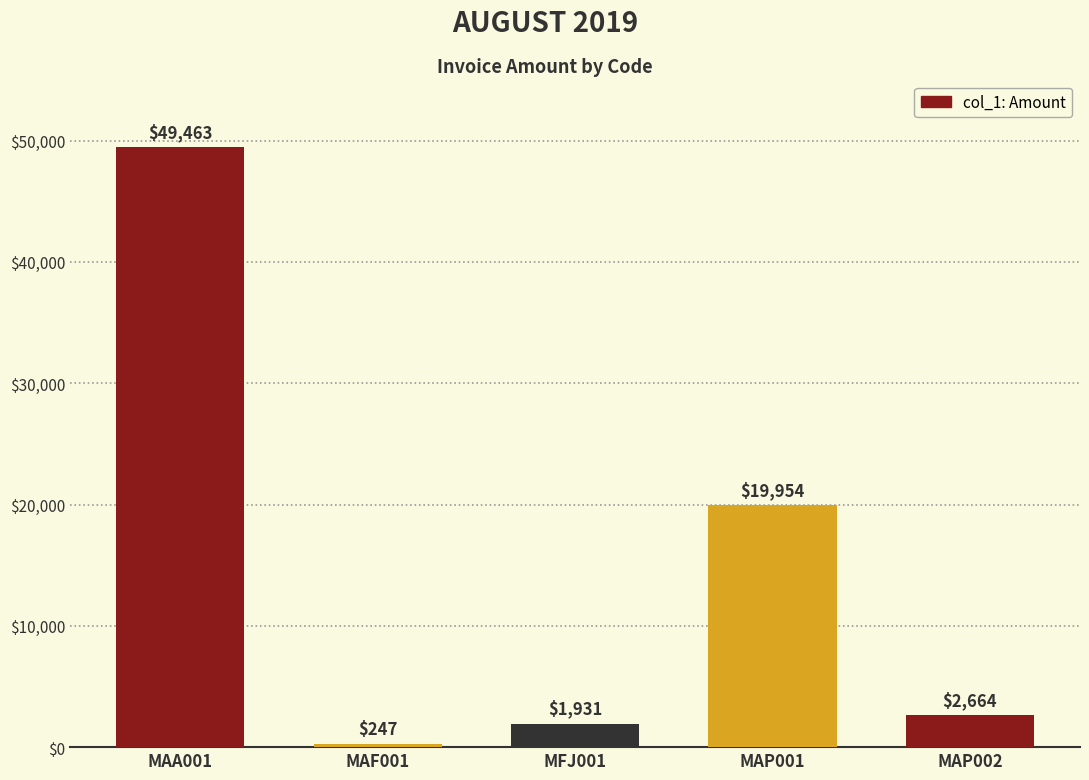

What is the sum of the values at MAA001 and MAP002?

52126.4